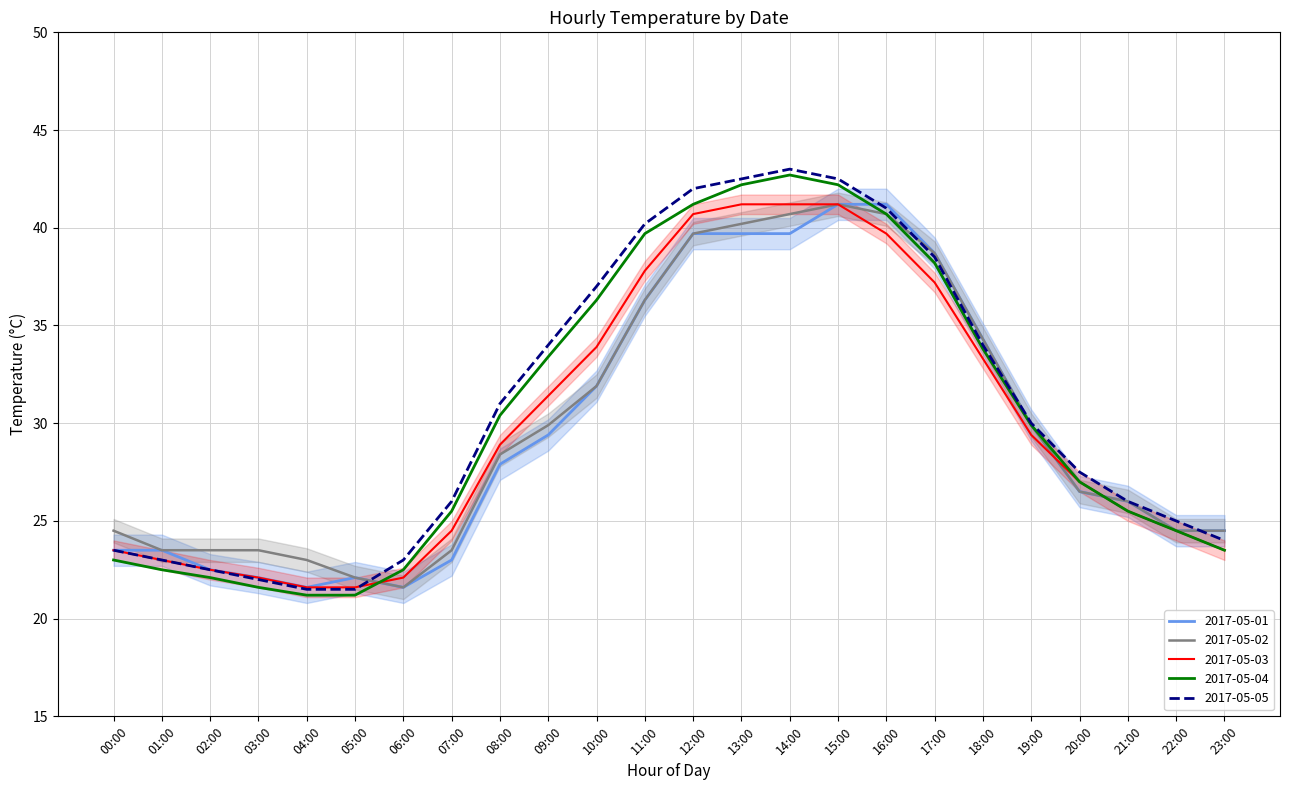

At how many categories does at least one series exceed 40?

6